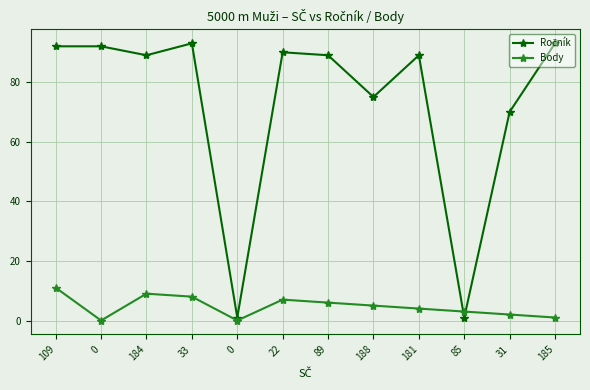

At which category is the sum across all series the highest?

109